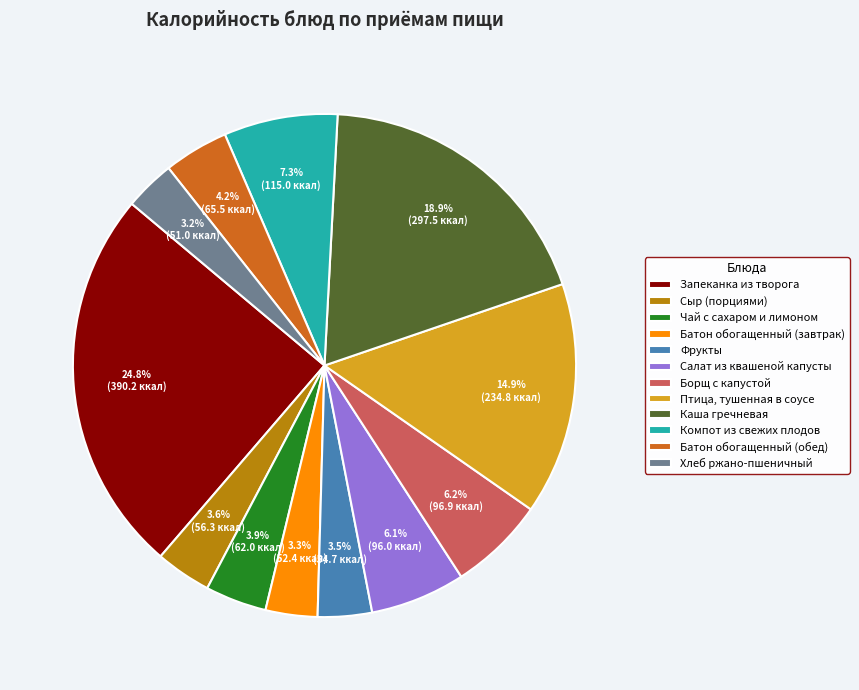

To the nearest percent, what portion does Борщ с капустой represent?

6%